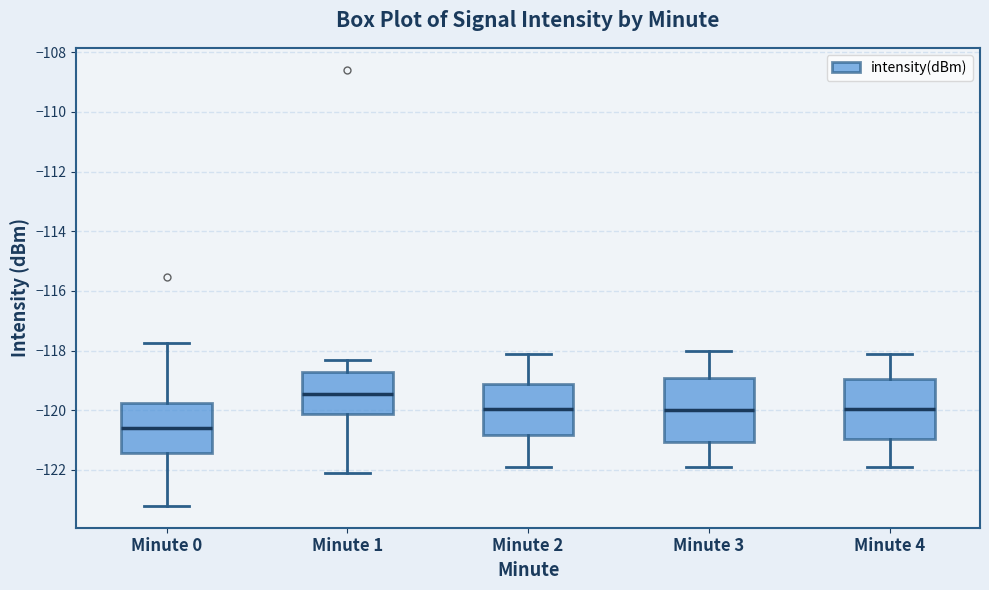

Which box's median line is the lowest?

Minute 0